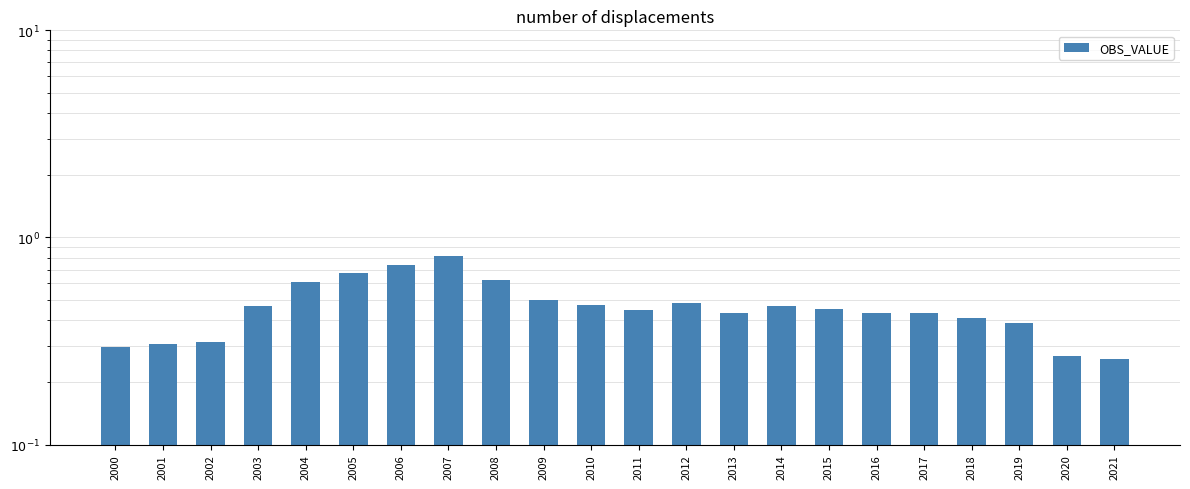

Which category has the highest value across all series?

2007